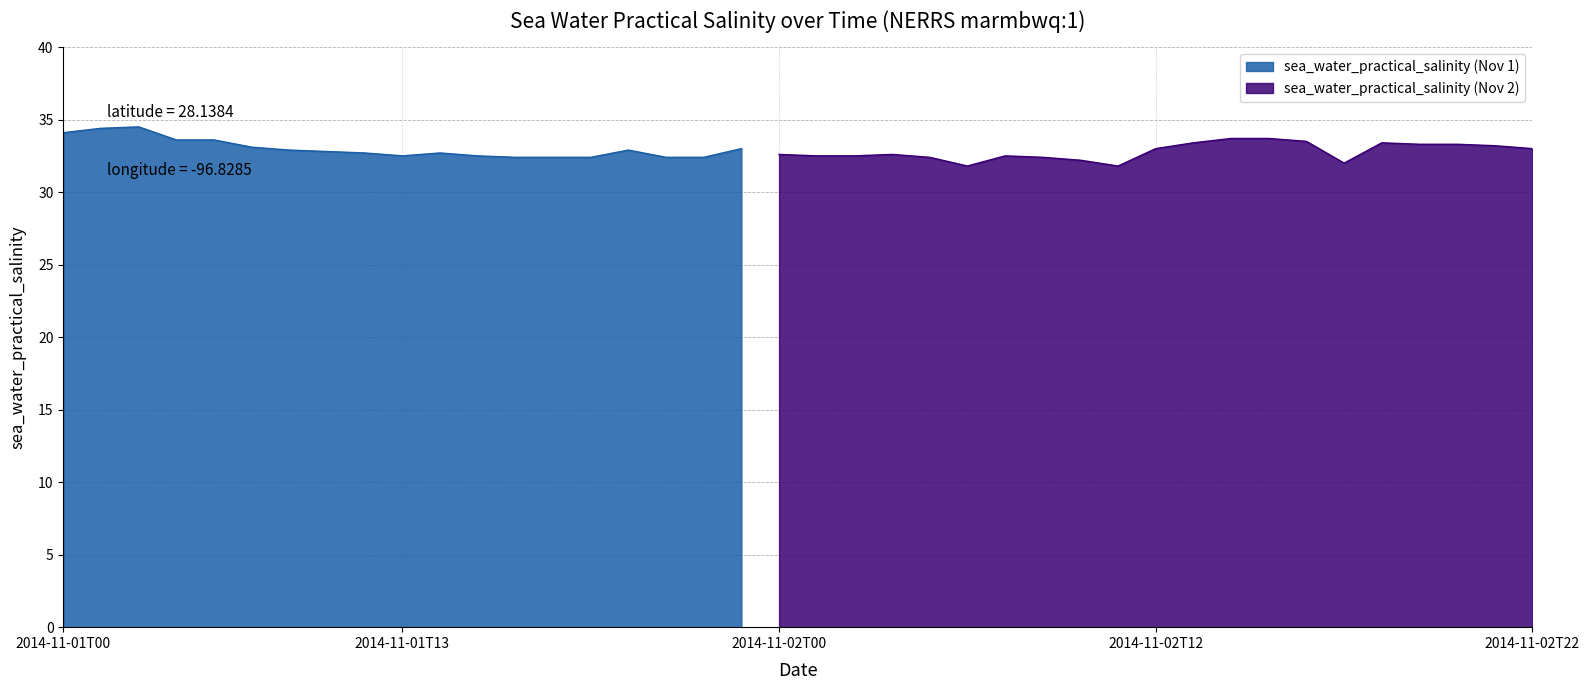

The chart shows a value of 52.0 at 2014-11-02T16:30. True or false?

False